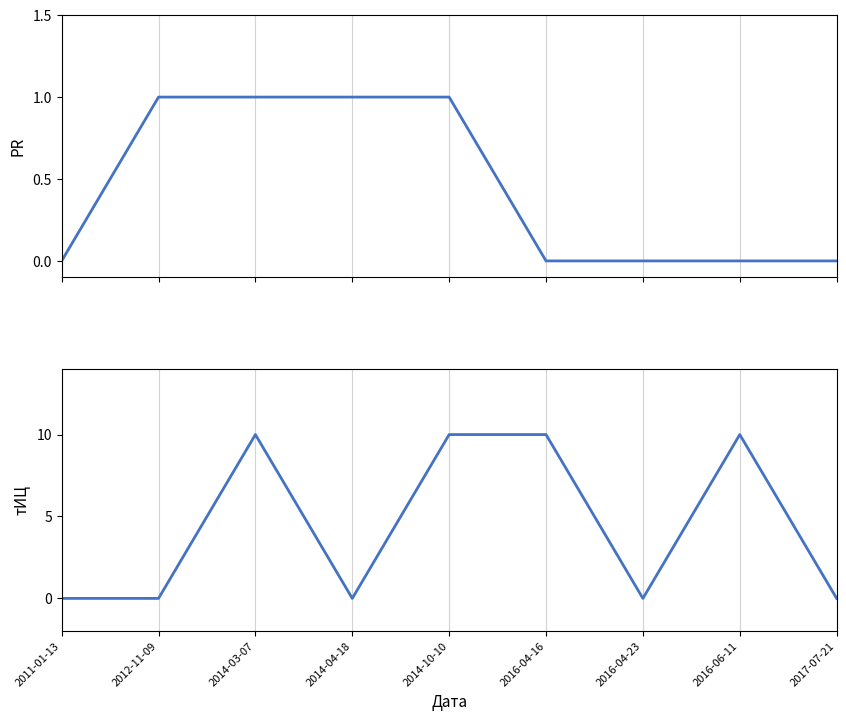

Between which two adjacent categories do тИЦ and PR first intersect?

2012-11-09 and 2014-03-07